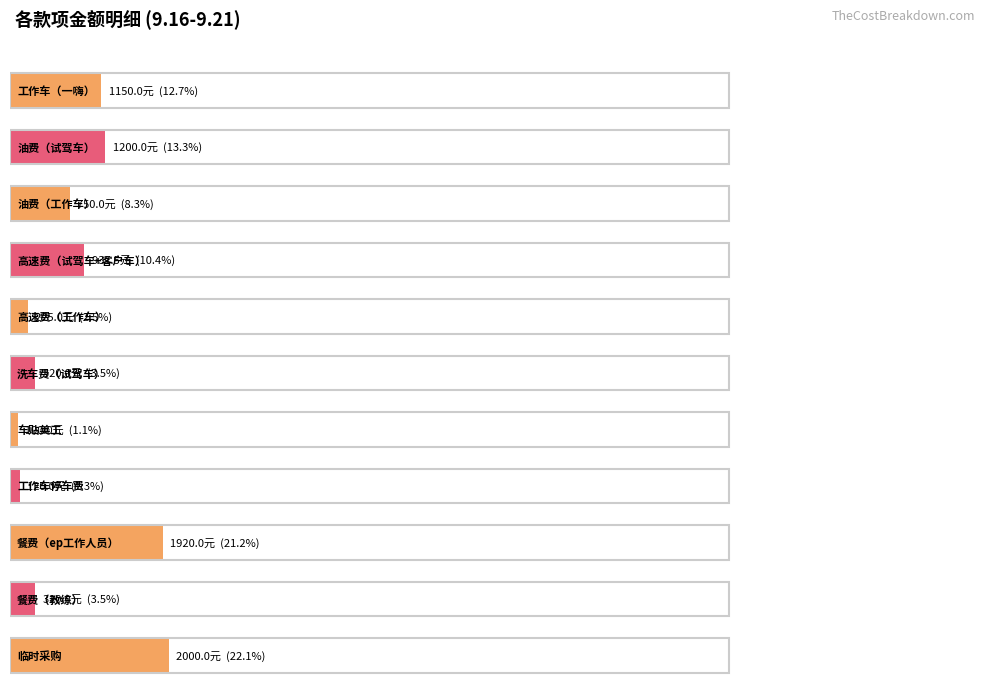

What is the average value?

822.0